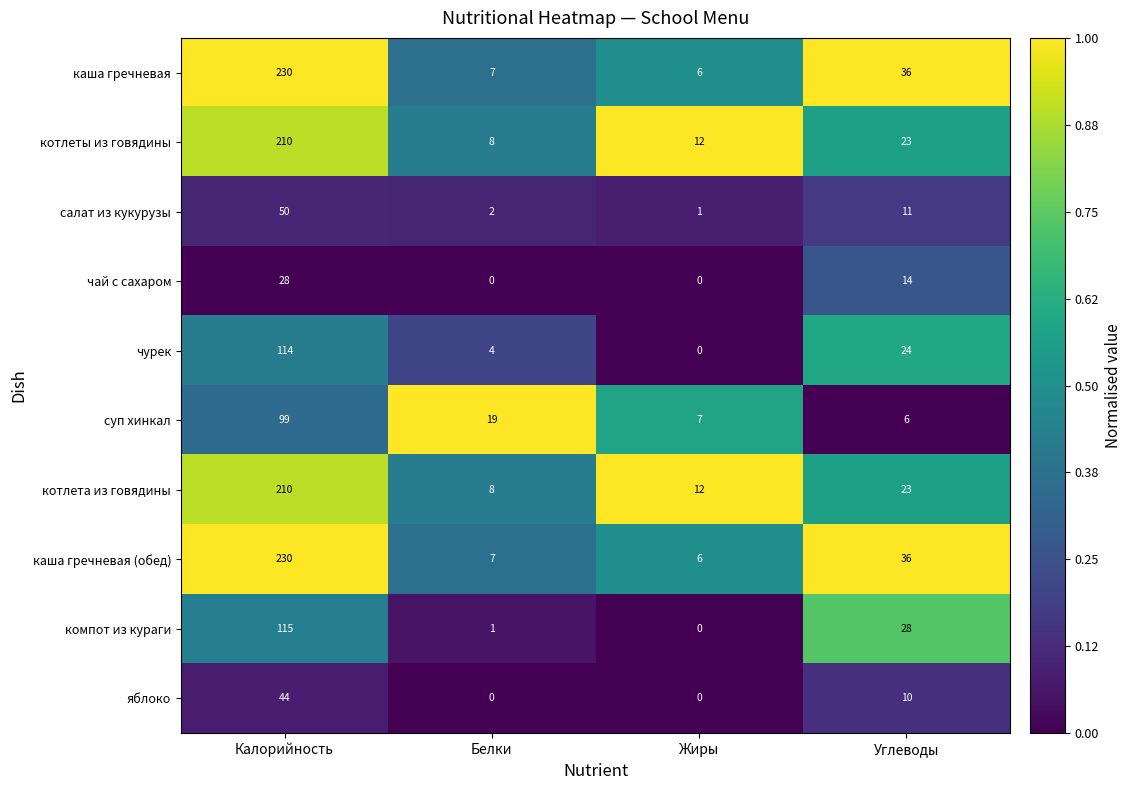

List the labels in order of суп хинкал value, smallest first.

Углеводы, Жиры, Белки, Калорийность